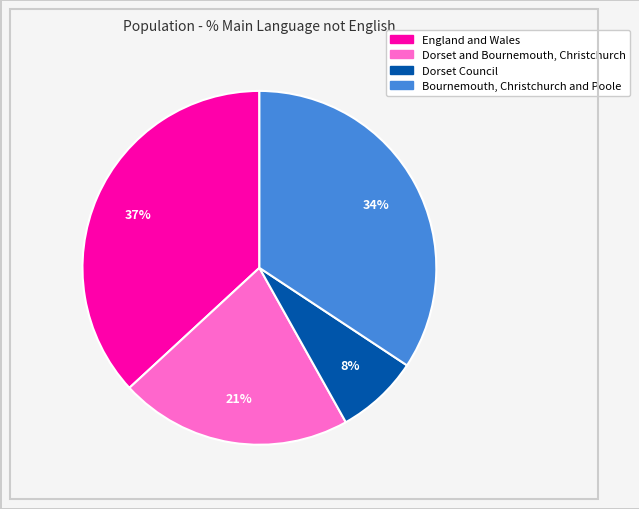

Rank the categories by value from lowest to highest.

Dorset Council, Dorset and Bournemouth, Christchurch, Bournemouth, Christchurch and Poole, England and Wales